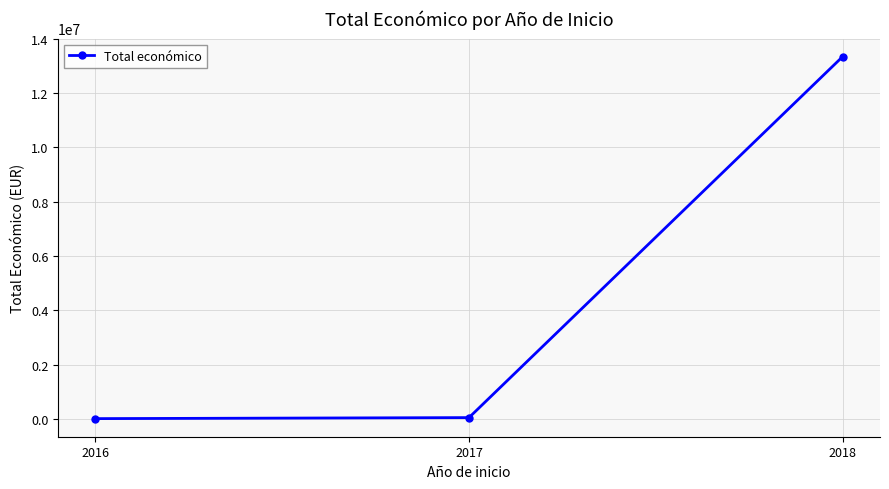

What is the difference between the maximum and minimum values?

13326533